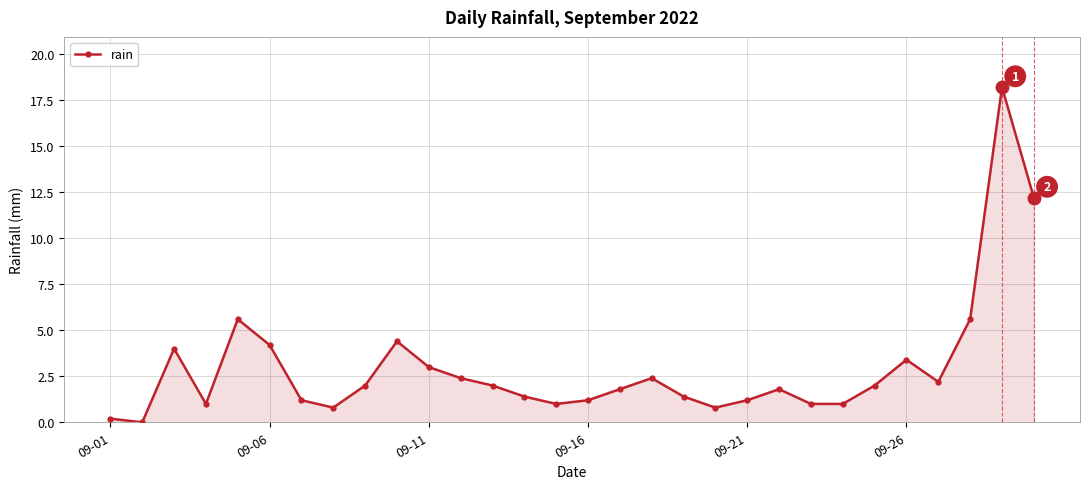

Reading left to right, list all the values displayed in this chart.

0.2	0.0	4.0	1.0	5.6	4.2	1.2	0.8	2.0	4.4	3.0	2.4	2.0	1.4	1.0	1.2	1.8	2.4	1.4	0.8	1.2	1.8	1.0	1.0	2.0	3.4	2.2	5.6	18.2	12.2